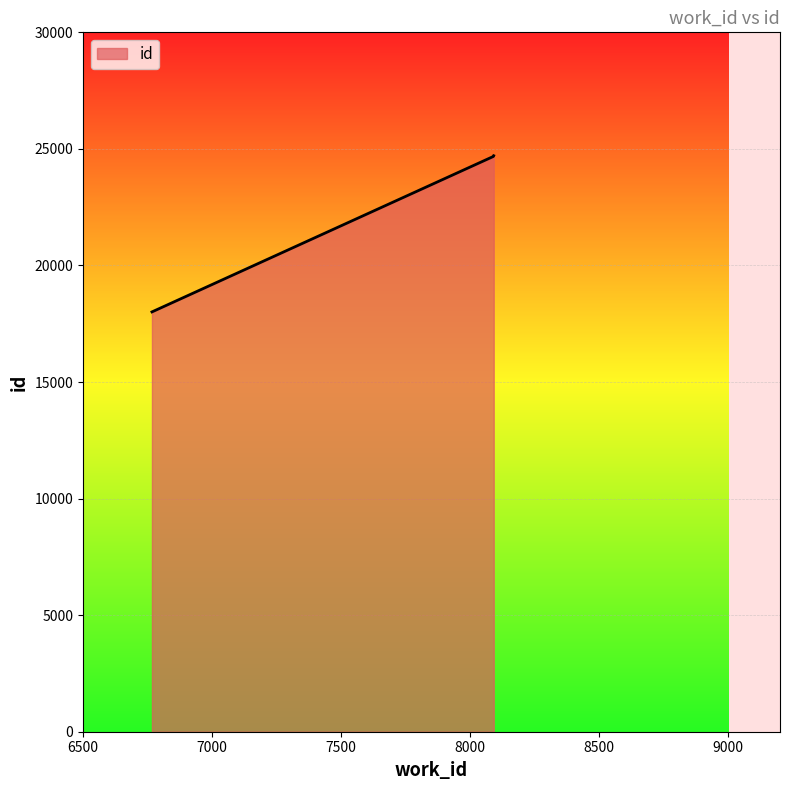

What is the difference between the second highest and minimum values?

6670